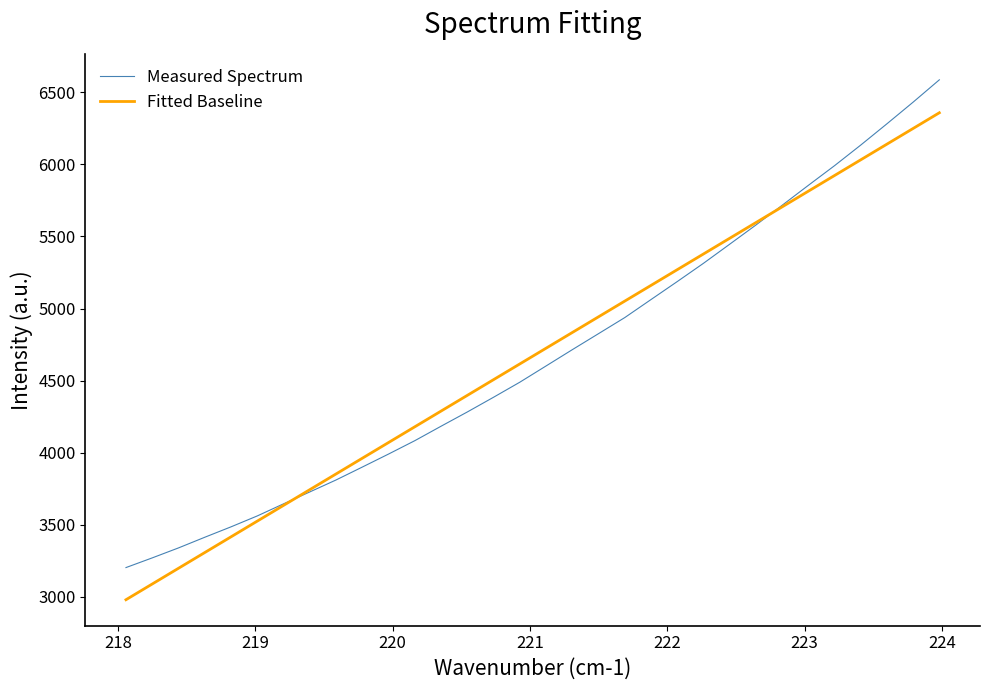

List the series in order of their peak value, lowest first.

Fitted Baseline, Measured Spectrum